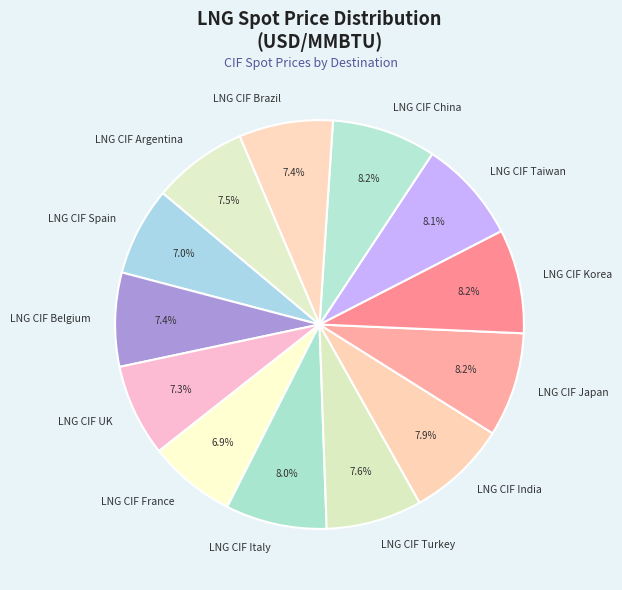

Do LNG CIF Belgium and LNG CIF India together represent more than half of the pie?

No